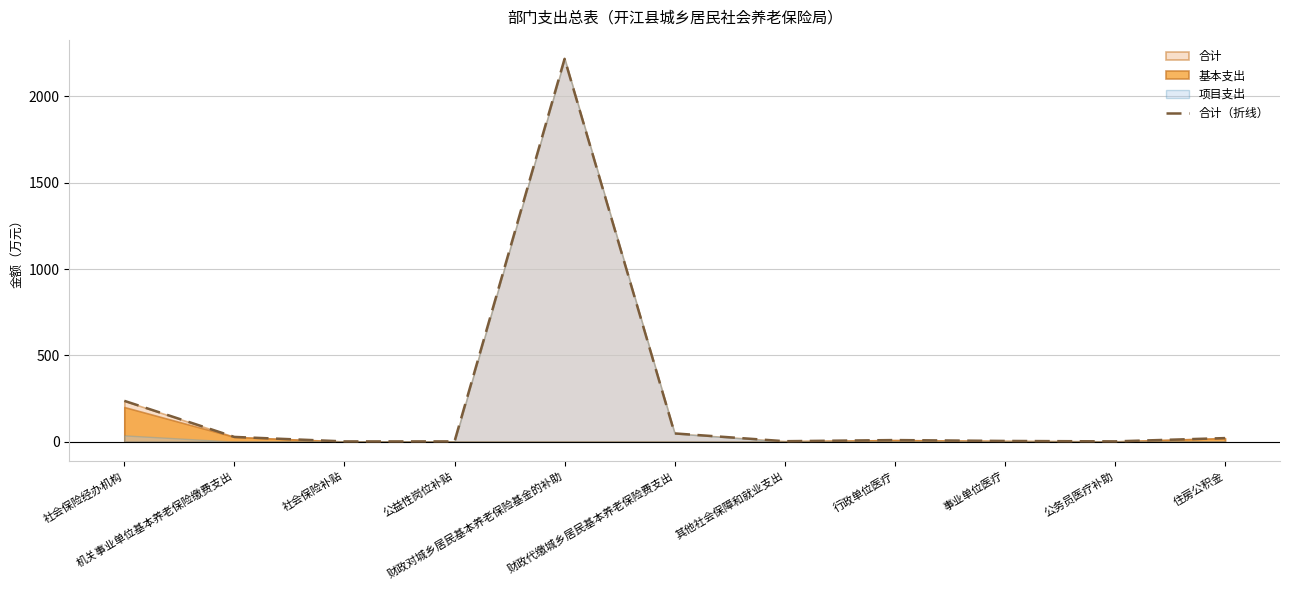

What is the sum of the values at 住房公积金 and 财政代缴城乡居民基本养老保险费支出?

67.8